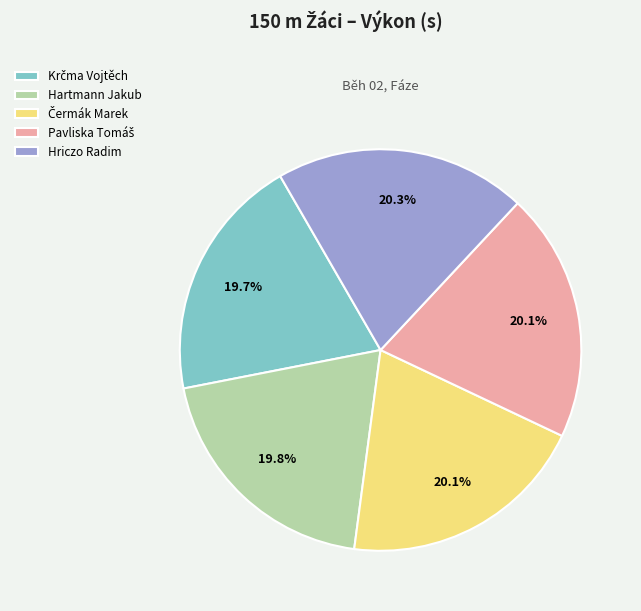

What percentage is the Hriczo Radim slice, to the nearest percent?

20%